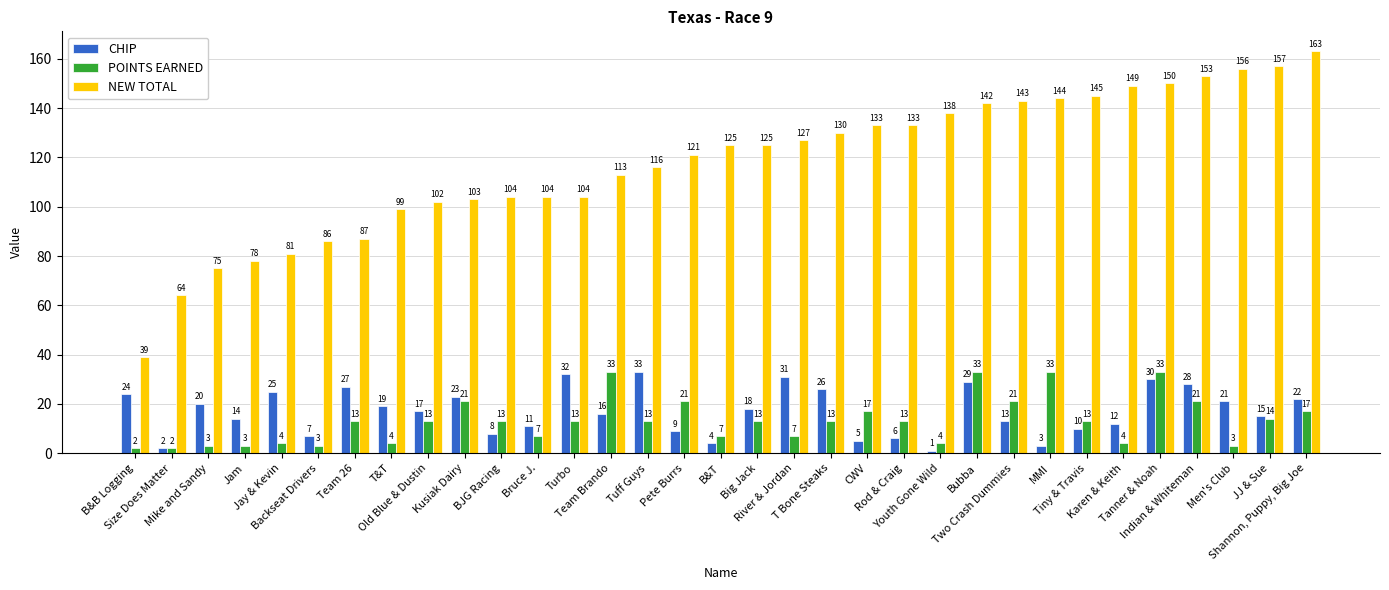

What is the sum of the NEW TOTAL values at Two Crash Dummies and Bruce J.?

247